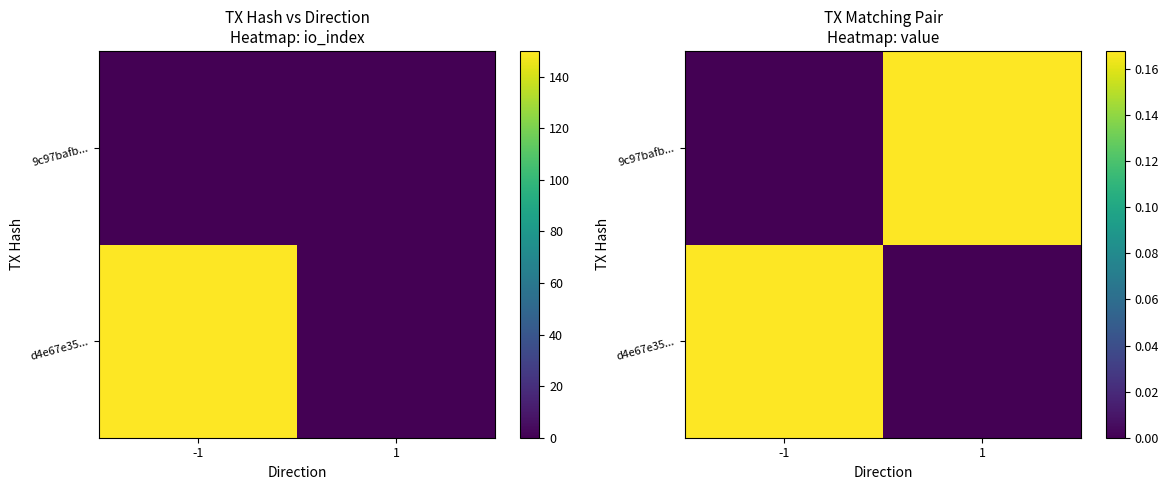

How many 9c97bafb... values are between 0 and 1?

2